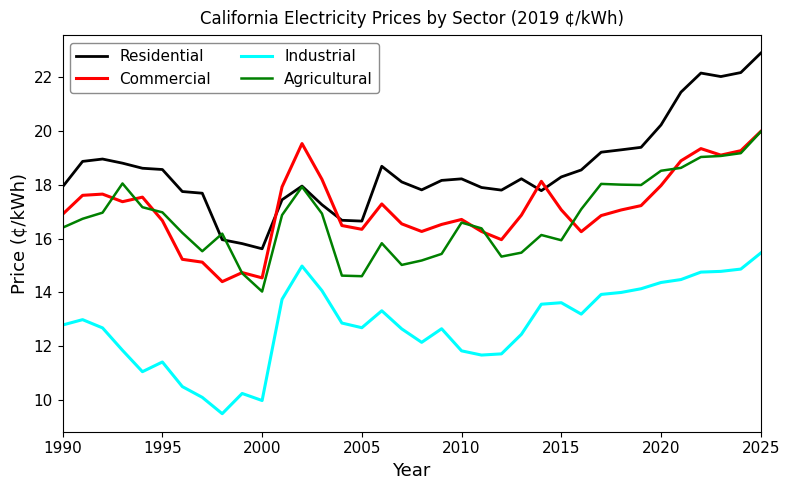

True or false: Commercial and Residential cross at least once.

True